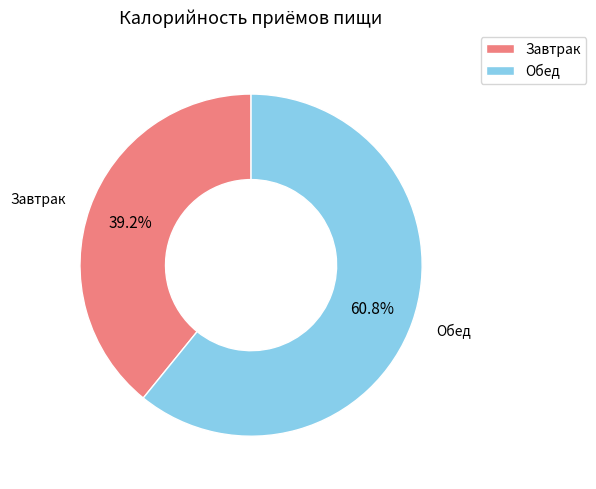

Which slice is the largest?

Обед